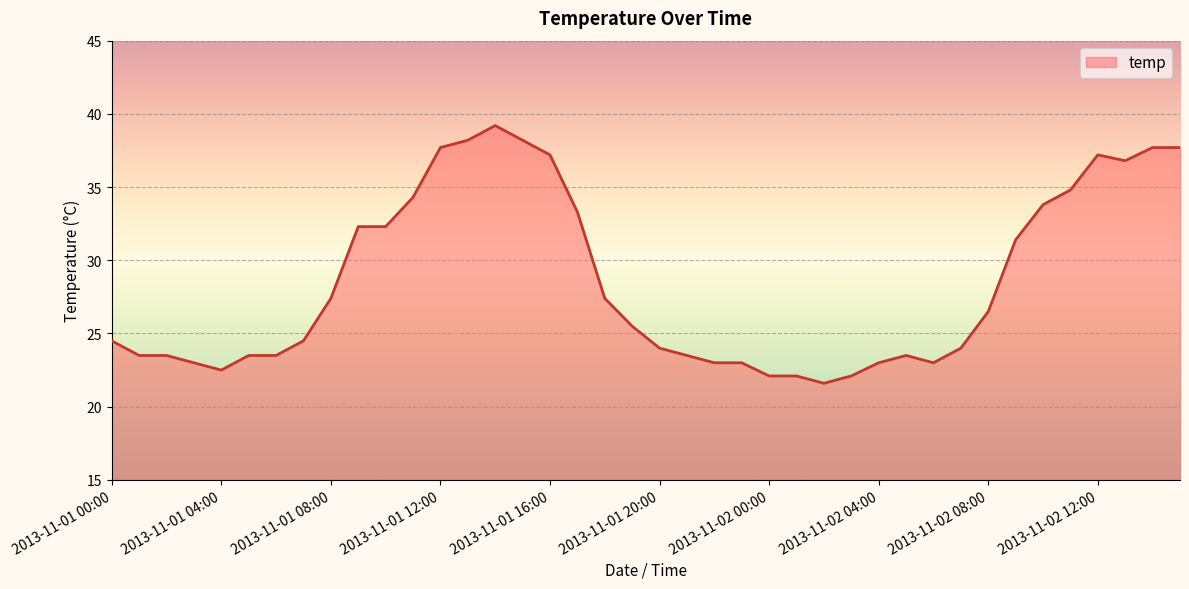

What is the difference between the maximum and minimum values?

17.6